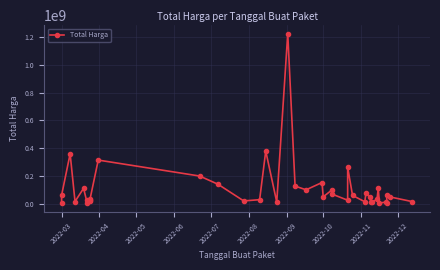

Reading left to right, transcribe all the data shown in this chart.

6936000	59935000	359500000	15787200	110389990	2395750	23680800	34132505	27720000	21231000	314121780	199200000	139800000	19950000	29000000	379075000	12000000	1224682000	127000000	100000000	152477000	49478000	98000000	70000000	25200000	262118150	59375000	14400000	75920000	48140000	11100000	13442000	30800000	110000000	3825000	11800000	5093000	65000000	48140000	14750000